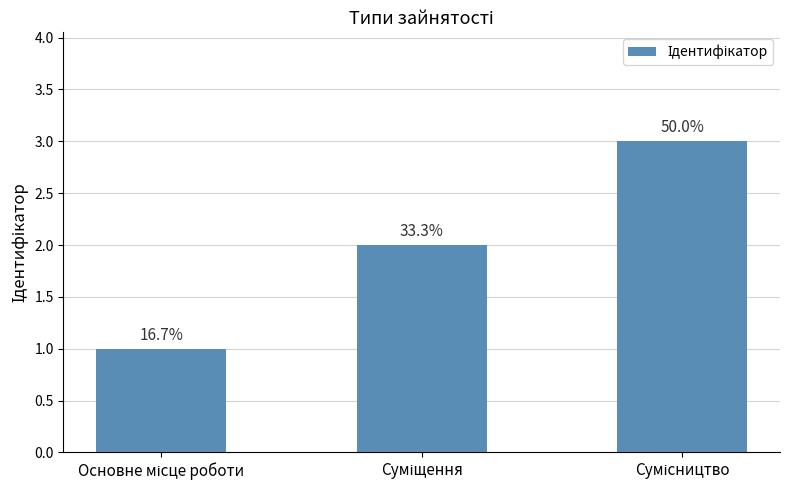

Reading left to right, list all the values displayed in this chart.

Основне місце роботи=1	Суміщення=2	Сумісництво=3